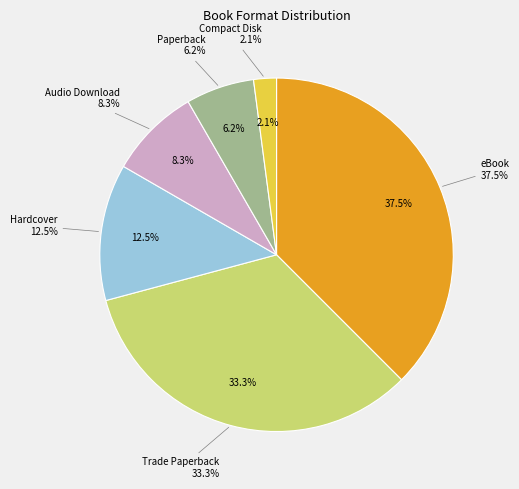

Is the sum of Paperback and Trade Paperback greater than half?

No